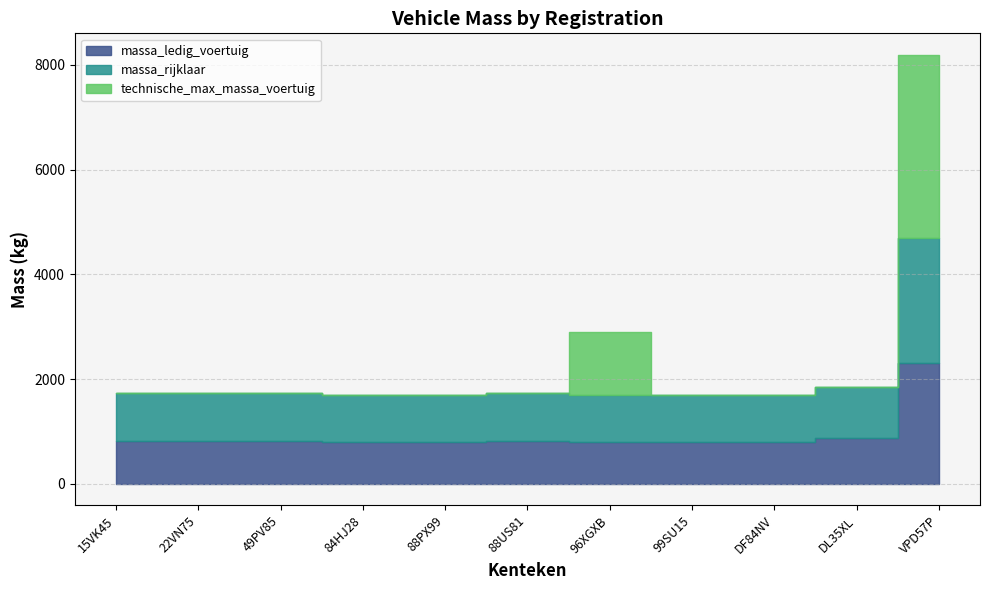

What is the difference between the highest and lowest values at 49PV85?

916